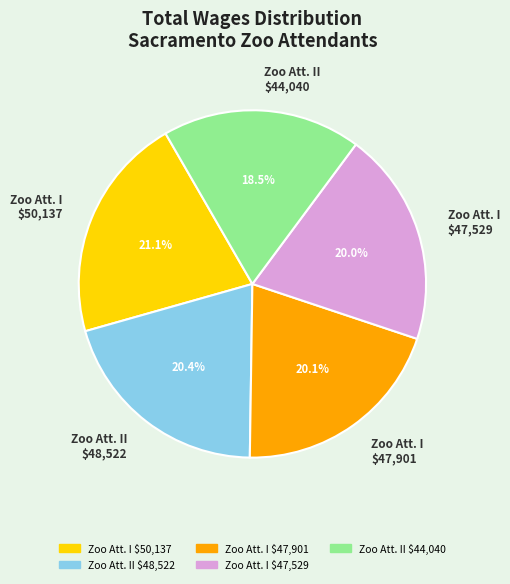

Does any single category account for the majority?

No